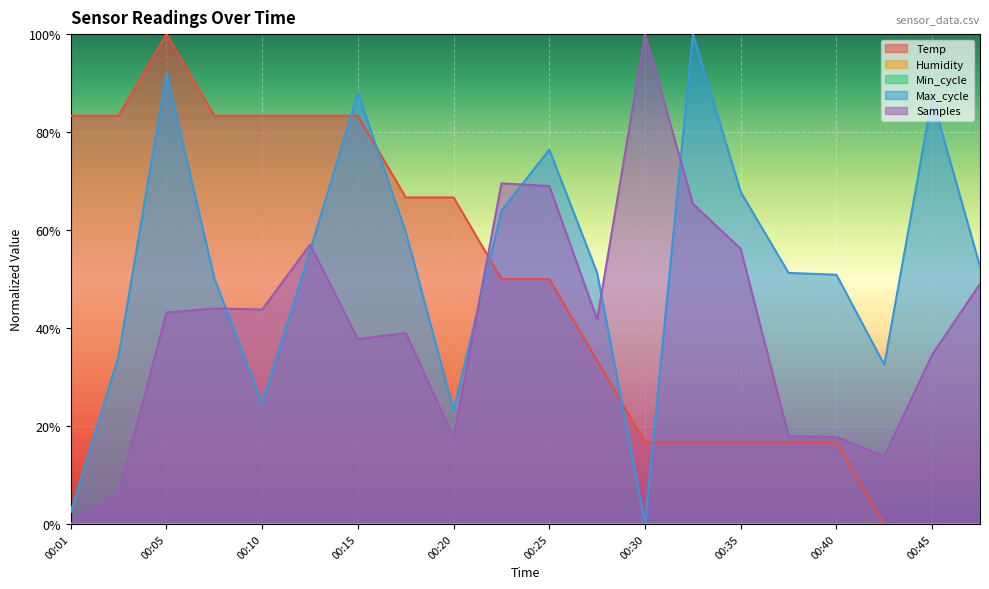

What value does the Temp series have at 00:40?

0.2